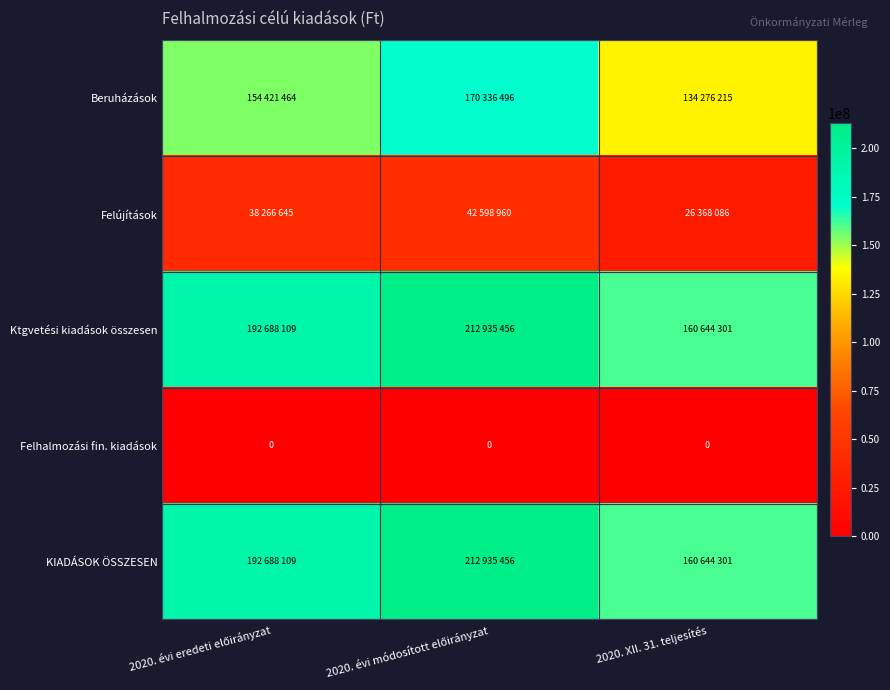

Is the value of KIADÁSOK ÖSSZESEN at 2020. évi módosított előirányzat greater than the value of Felhalmozási fin. kiadások at 2020. évi eredeti előirányzat?

Yes